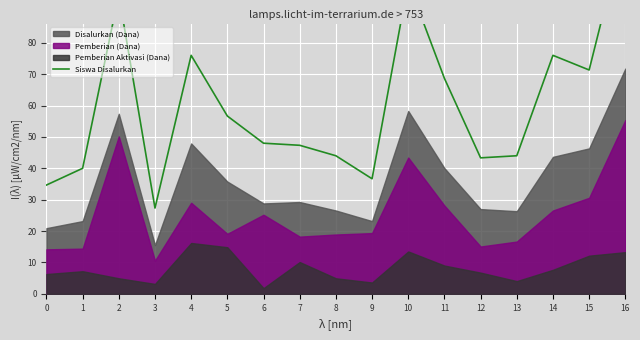

Rank the categories by value from lowest to highest.

3, 0, 9, 1, 12, 8, 13, 7, 6, 5, 11, 15, 4, 14, 2, 10, 16